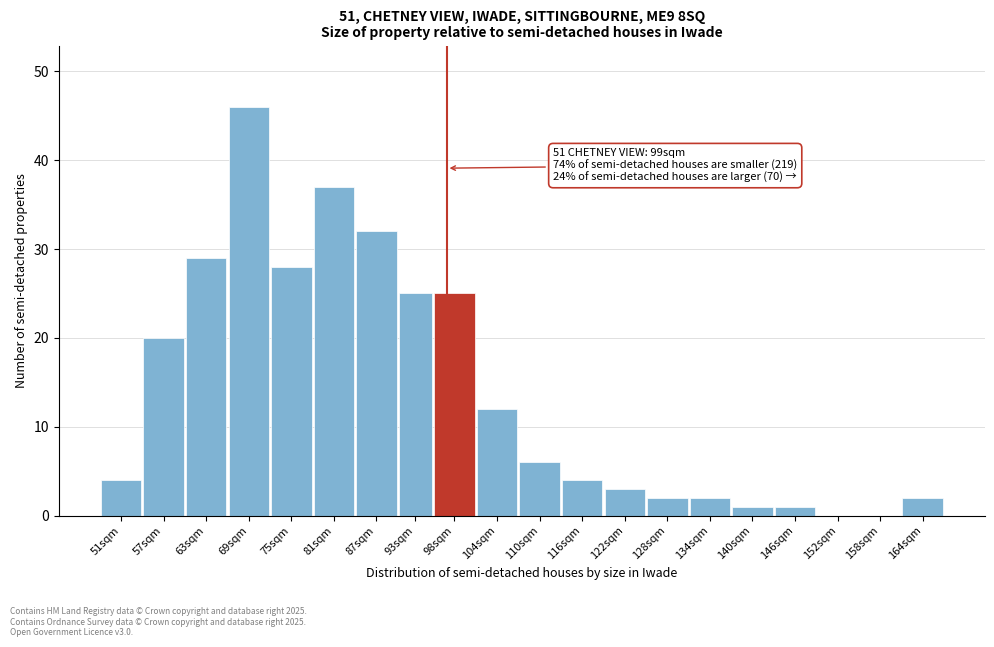

Reading right to left, extract all data points from this chart.

164sqm=2	158sqm=0	152sqm=0	146sqm=1	140sqm=1	134sqm=2	128sqm=2	122sqm=3	116sqm=4	110sqm=6	104sqm=12	98sqm=25	93sqm=25	87sqm=32	81sqm=37	75sqm=28	69sqm=46	63sqm=29	57sqm=20	51sqm=4